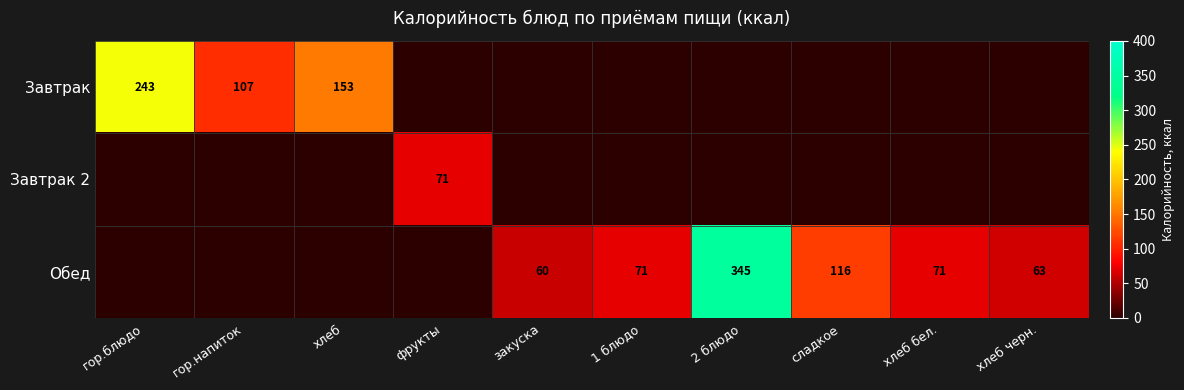

What is the maximum value shown in the chart?

345.0